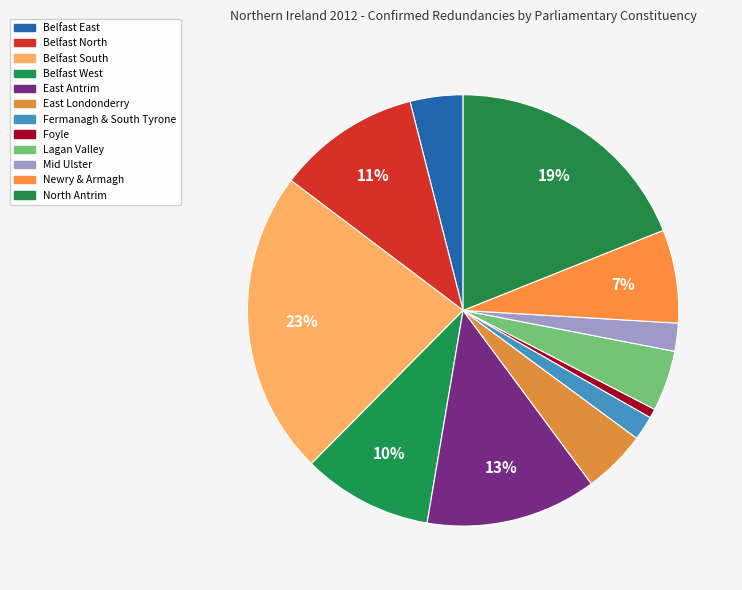

How much of the chart is everything except Foyle?

99.3%